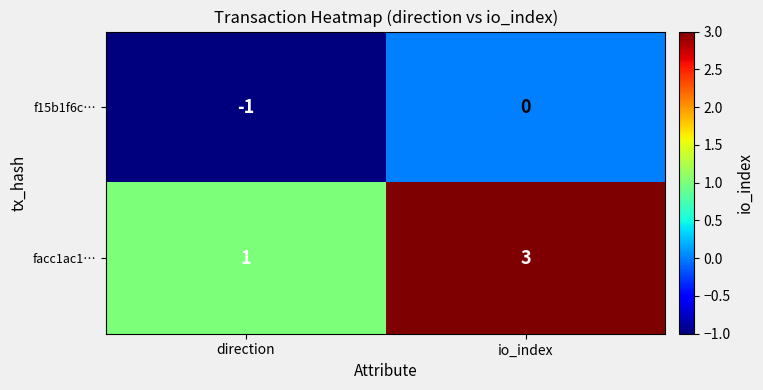

Reading left to right, extract all data points from this chart.

f15b1f6c…: -1	0
facc1ac1…: 1	3